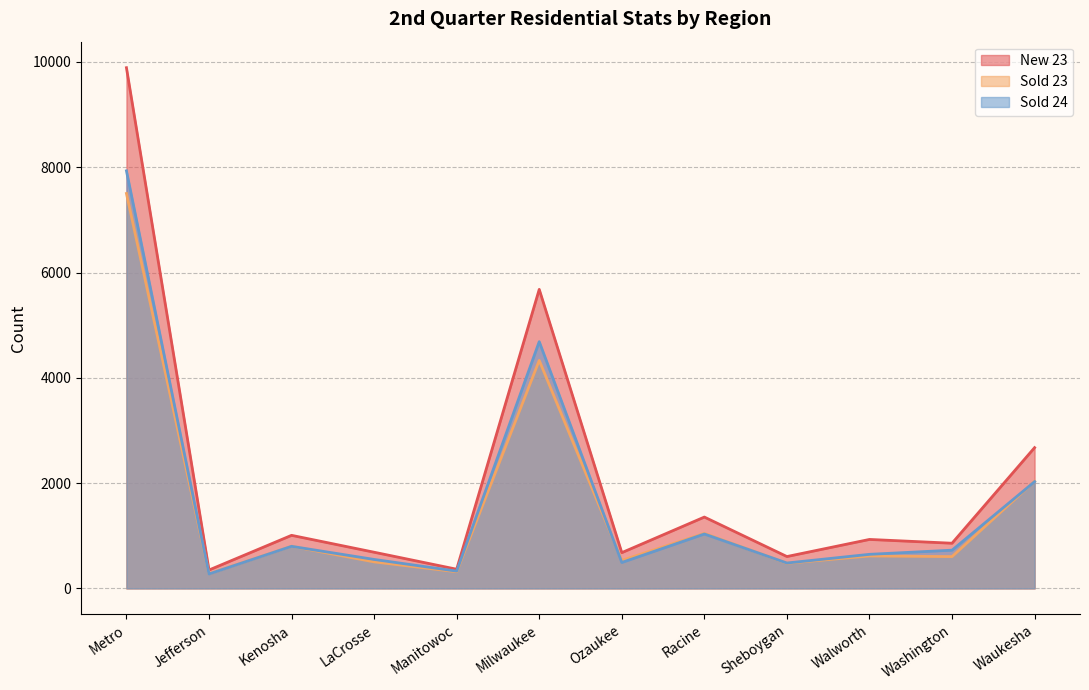

True or false: Sold 23 has more than 1 points higher than both neighbors.

True